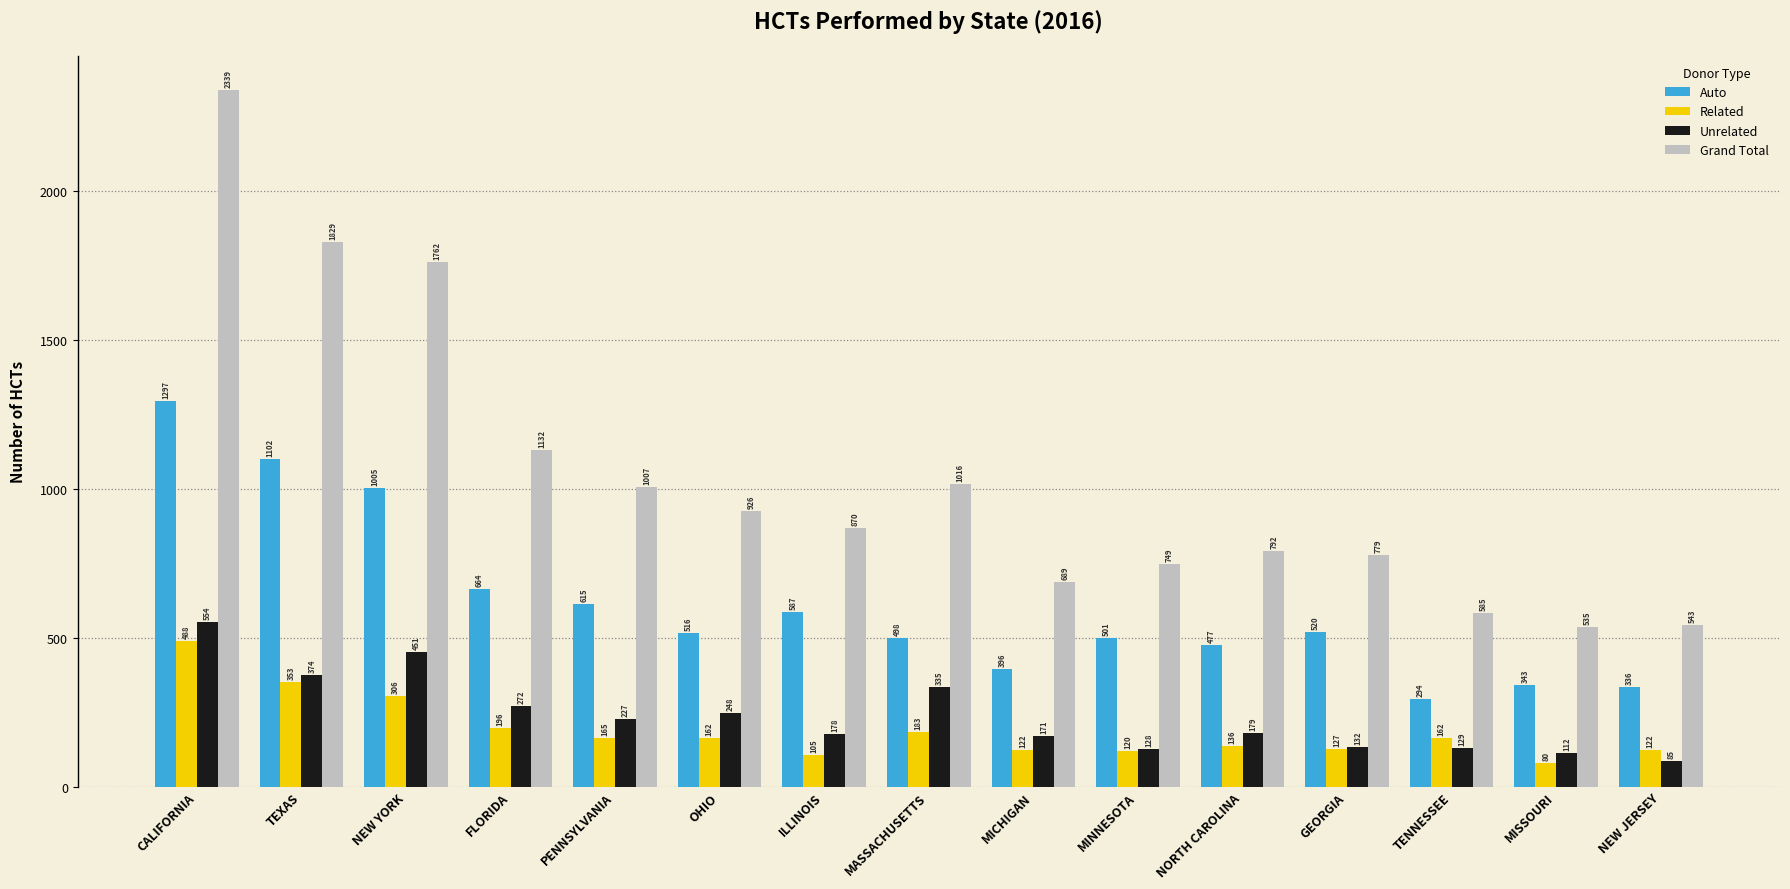

What is the value of the Unrelated bar at the 6th from the left?

248